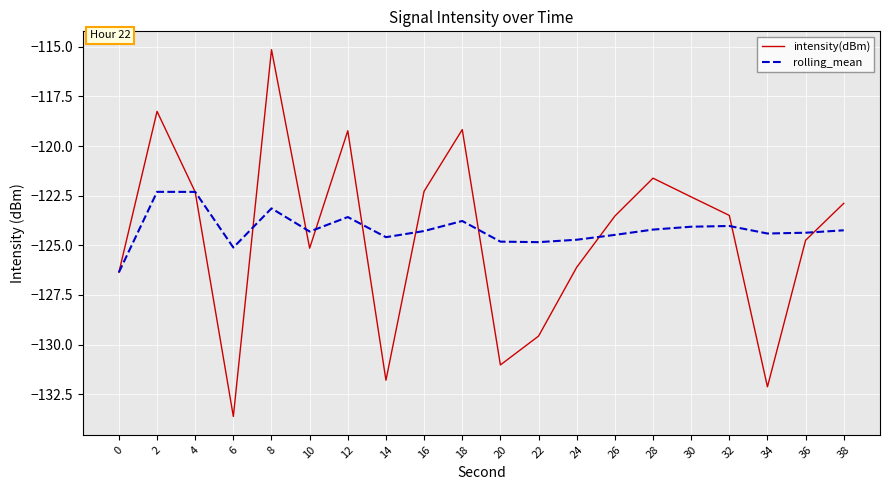

Where does the rolling_mean series first go above -124?

2